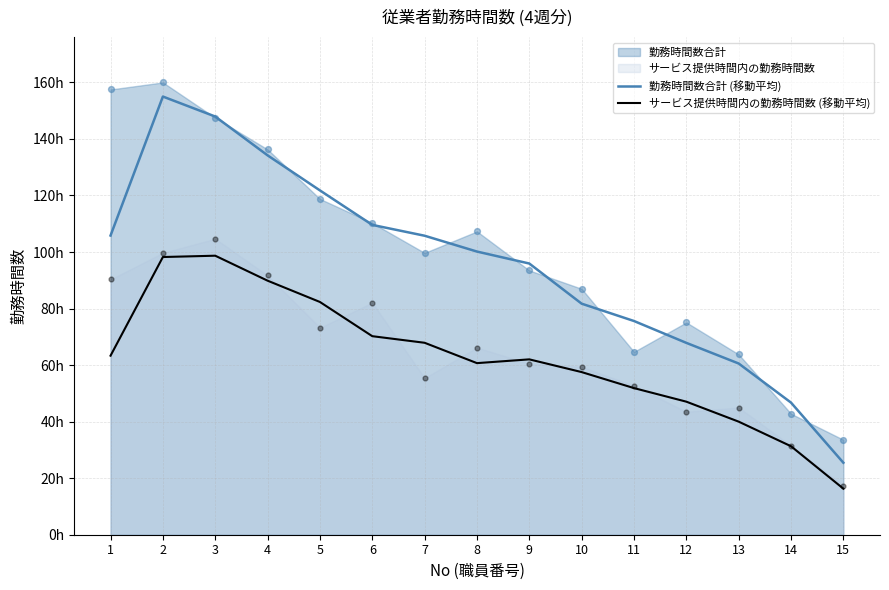

At how many categories does at least one series exceed 151?

1